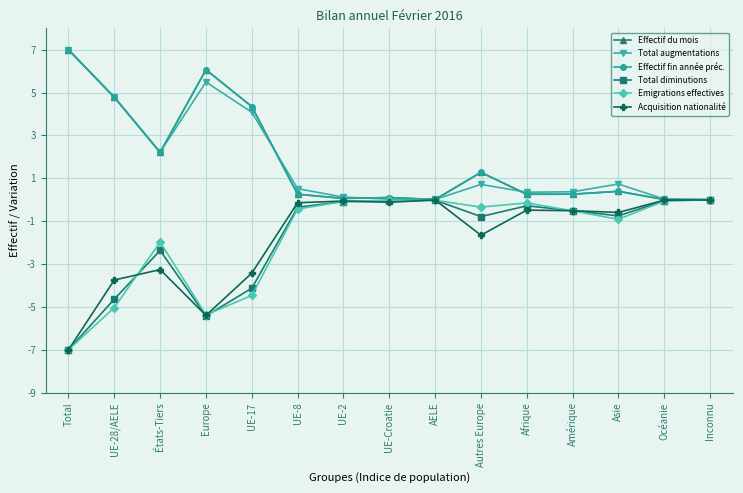

In Acquisition nationalité, how many points are higher than both neighbors (excluding endpoints)?

4